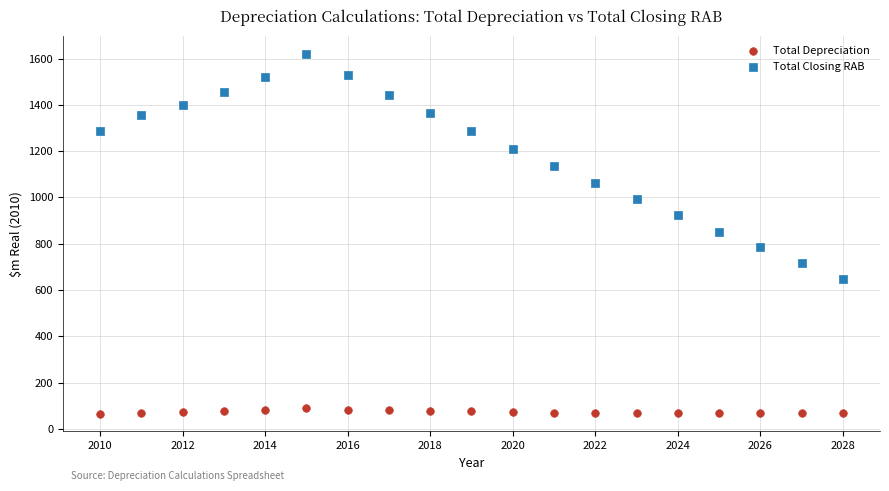

Which series has the largest Y range (max minus min)?

Total Closing RAB